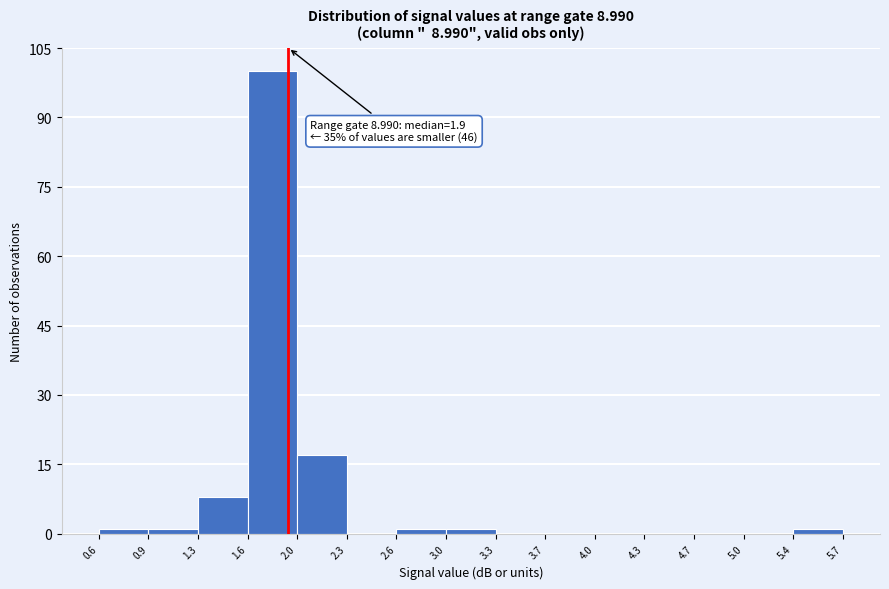

Which range on the x-axis has the tallest bar?

1.6 to 2.0